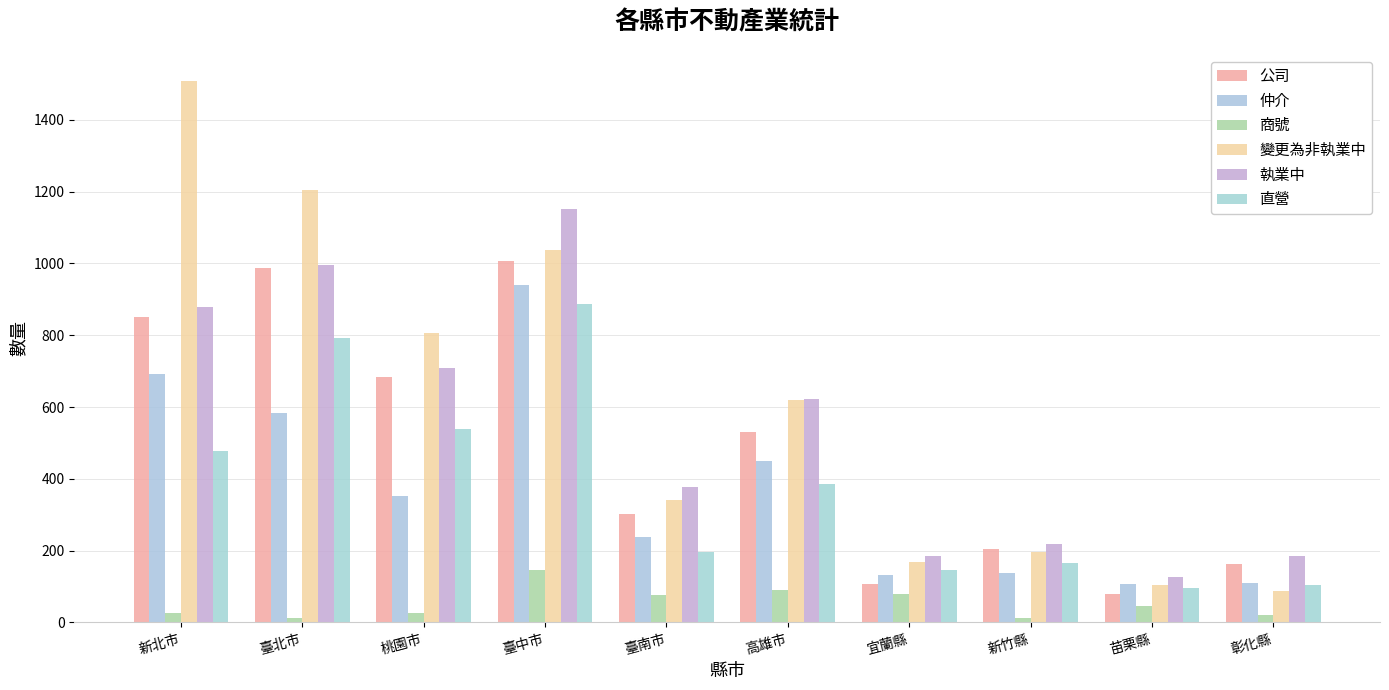

What is the value of the 公司 bar at the 6th from the left?

531